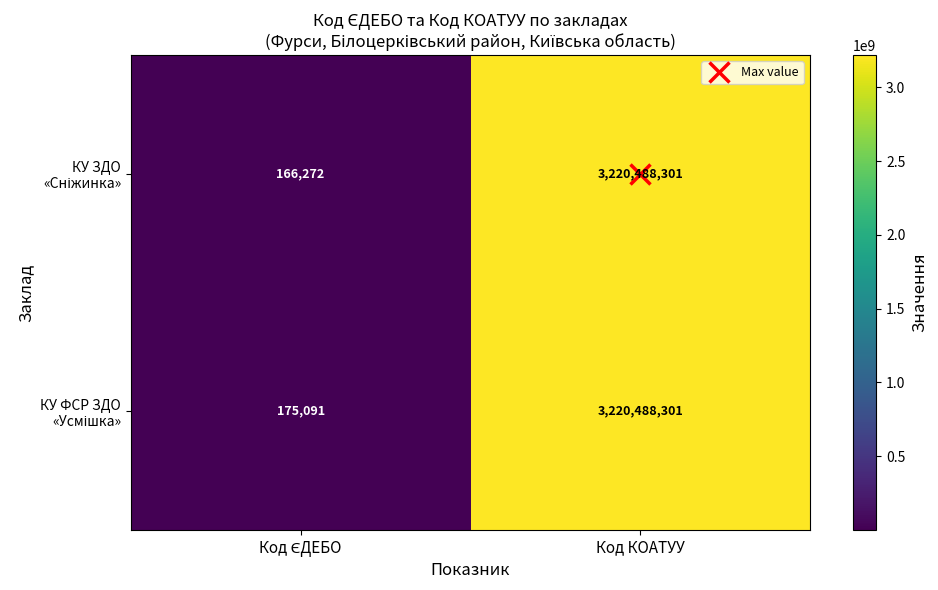

At which category is the sum across all series the highest?

Код КОАТУУ